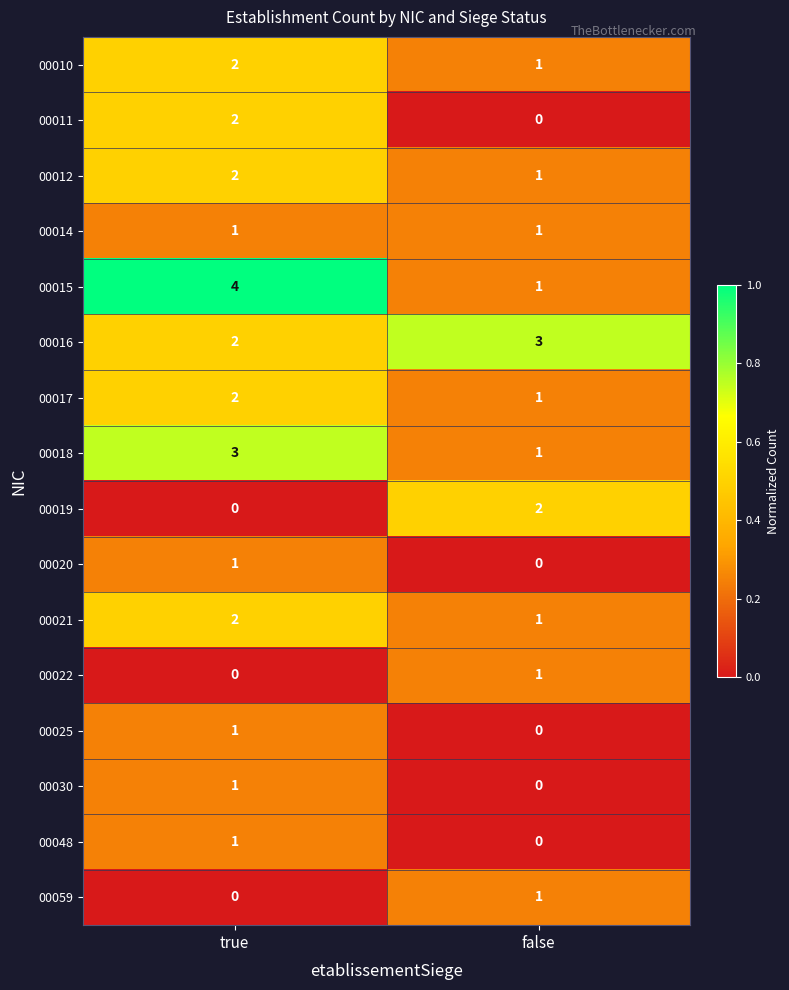

Rank the categories by 00017 value from highest to lowest.

true, false